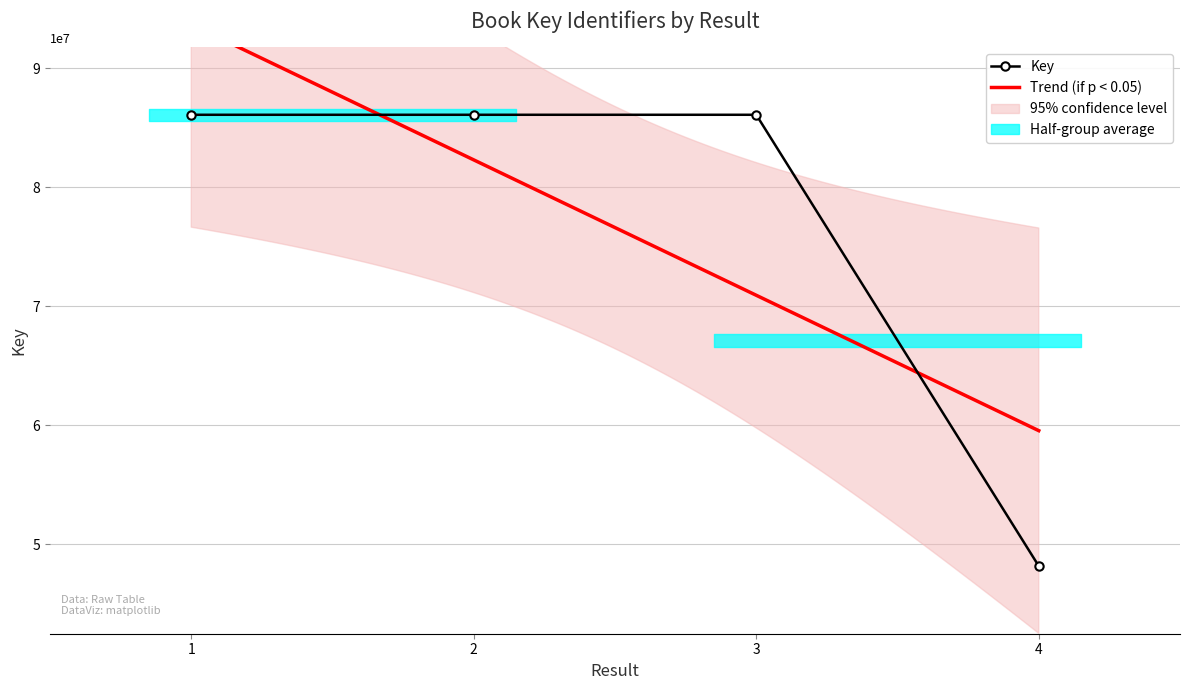

Which label corresponds to the smallest value in the chart?

4